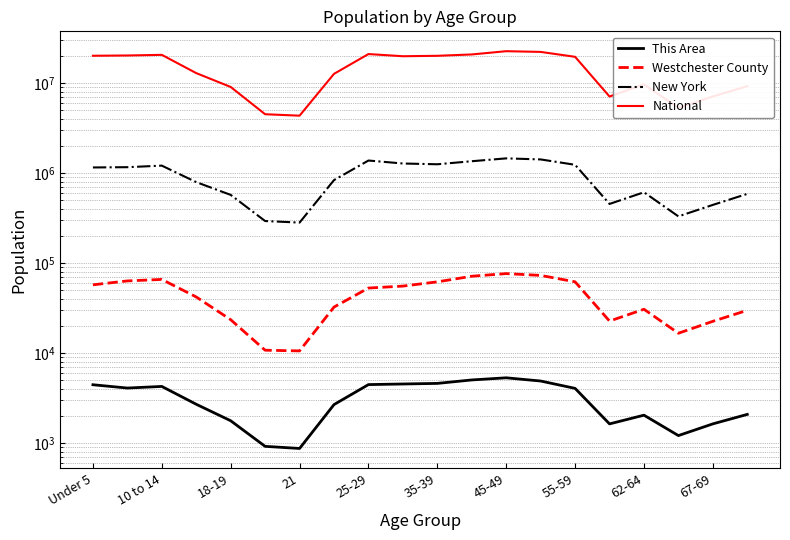

What is the greatest value displayed?

22708591